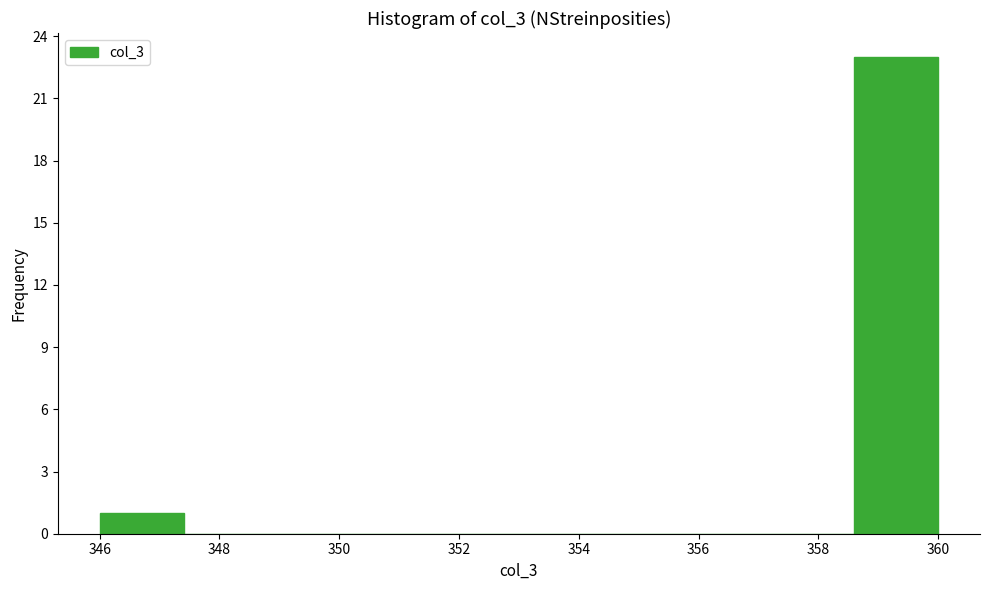

Reading left to right, transcribe this chart: for each bar, give the range it covers on the x-axis and its height. The values are not printed on the chart, so give them approximately, as read against the axis.

346.0 to 347.4: 1
347.4 to 348.8: 0
348.8 to 350.2: 0
350.2 to 351.6: 0
351.6 to 353.0: 0
353.0 to 354.4: 0
354.4 to 355.8: 0
355.8 to 357.2: 0
357.2 to 358.6: 0
358.6 to 360.0: 23